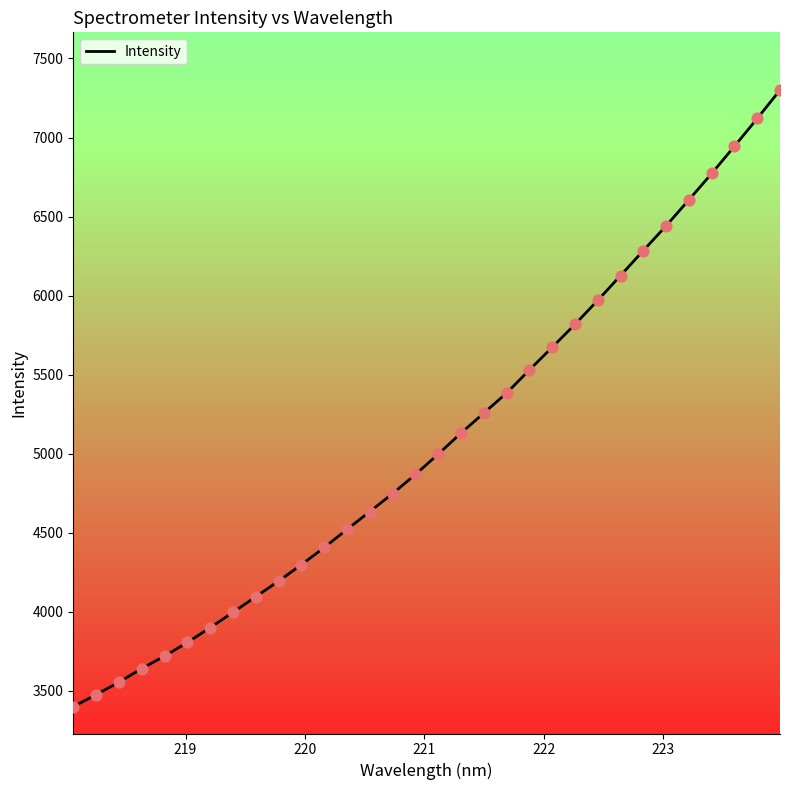

What is the smallest value displayed?

3400.5